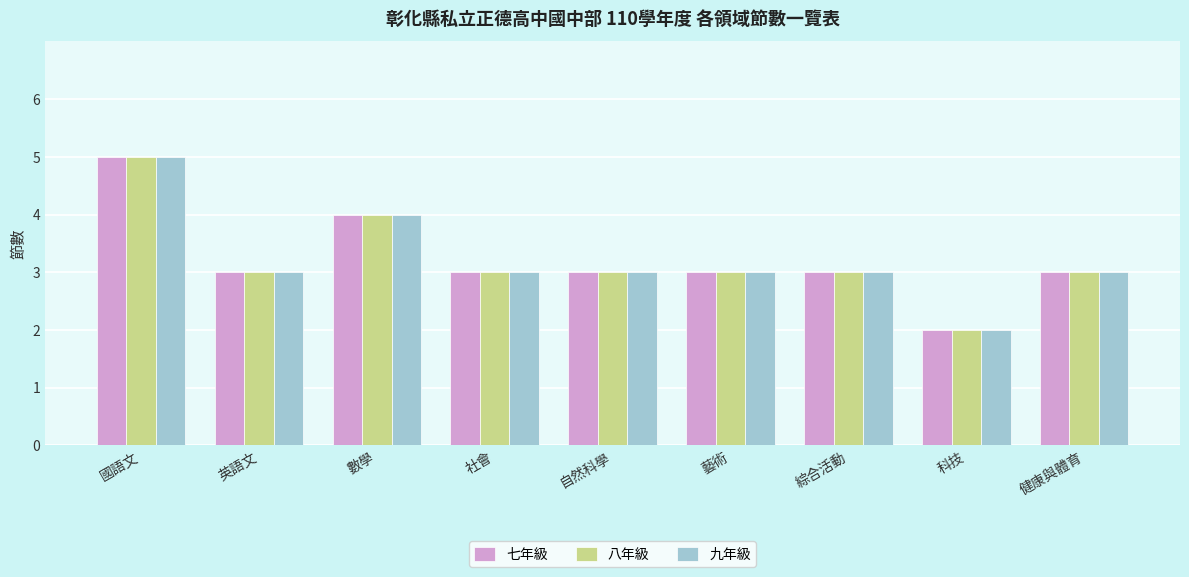

What are all the series names shown in the legend?

七年級, 八年級, 九年級